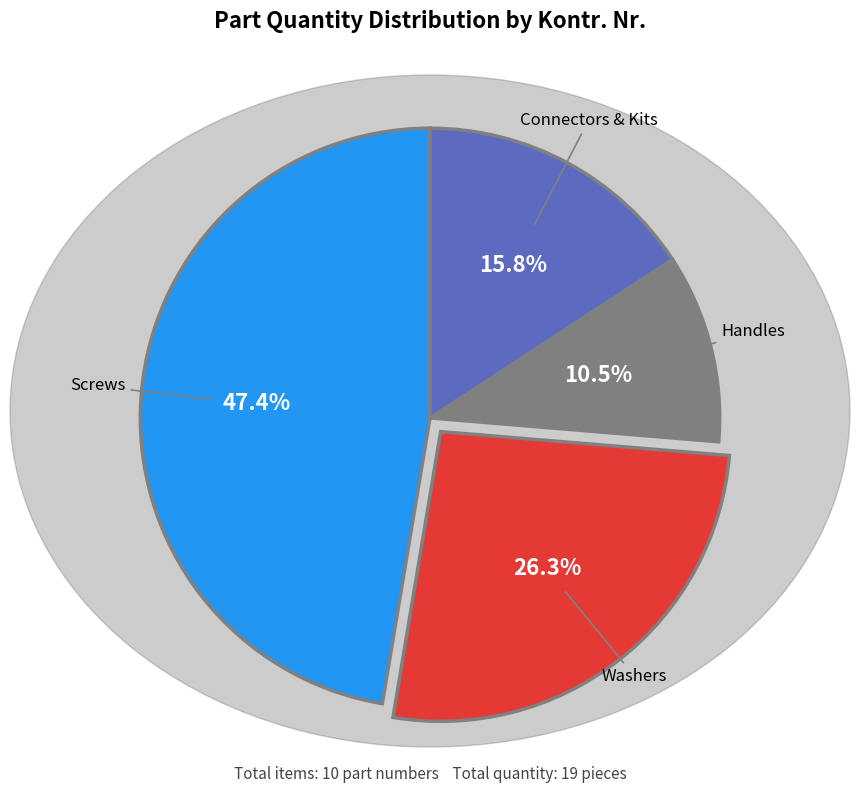

Between Washers and Handles, which is larger?

Washers